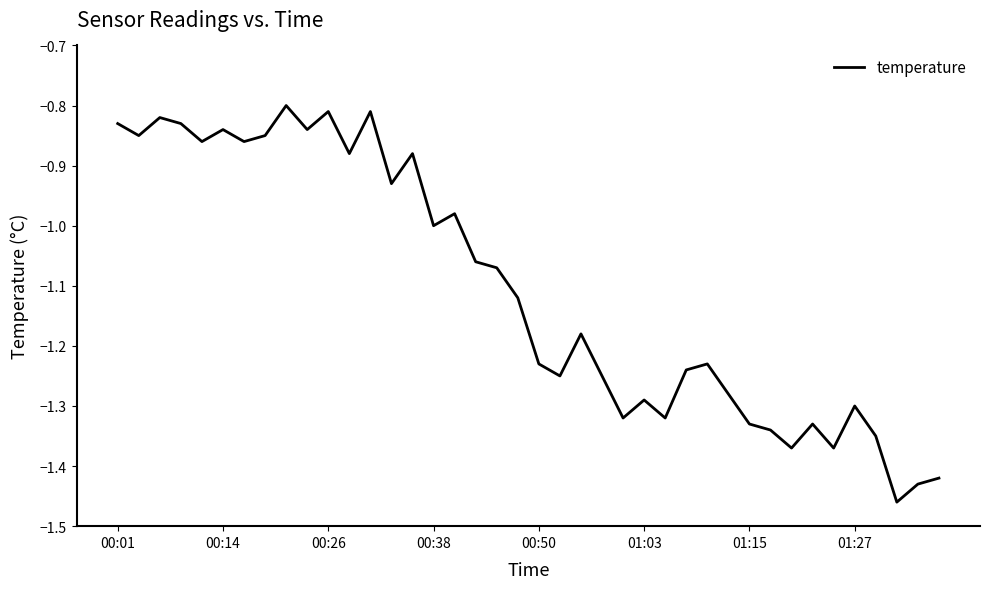

What is the difference between the maximum and minimum values?

0.7